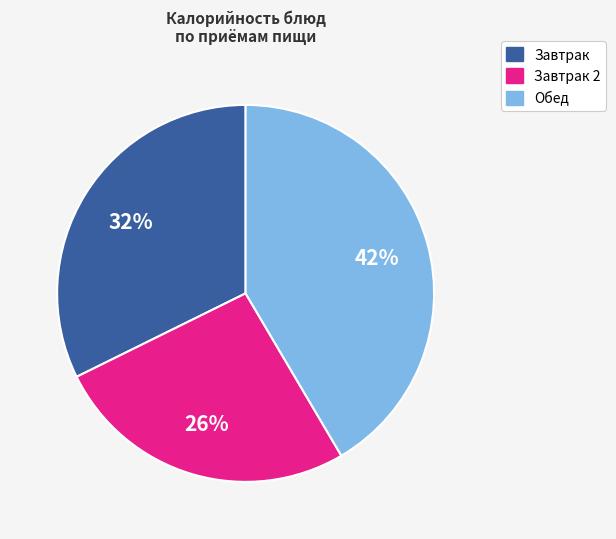

How many slices are in this pie chart?

3